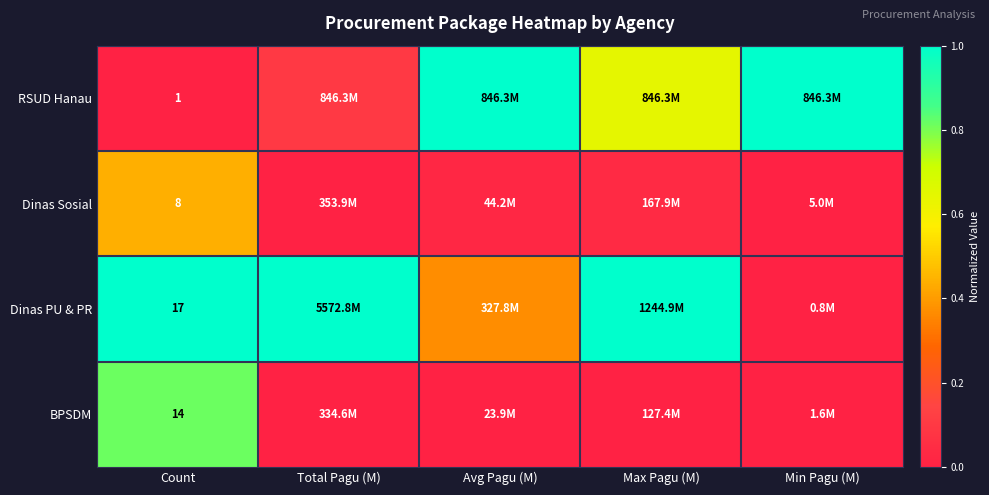

Rank the series at Count from highest to lowest value.

Dinas PU & PR, BPSDM, Dinas Sosial, RSUD Hanau